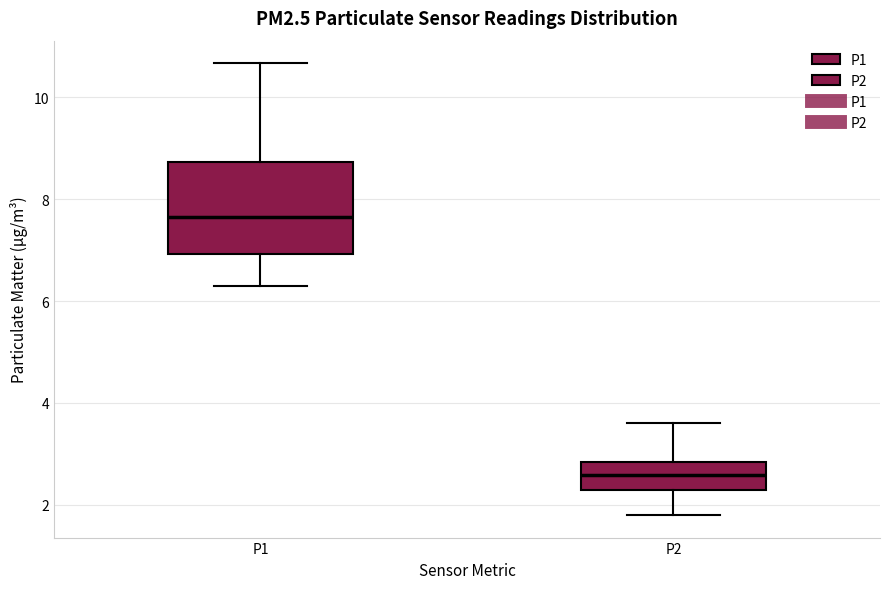

Reading left to right, read every box against the y-axis: the position of its median line, the range the box covers, and the ends of its whiskers. The values are not printed on the chart, so give them approximately, as read against the axis.

P1: median 7.6, box 7.0 to 8.8, whiskers 6.4 to 10.6
P2: median 2.6, box 2.4 to 2.8, whiskers 1.8 to 3.6